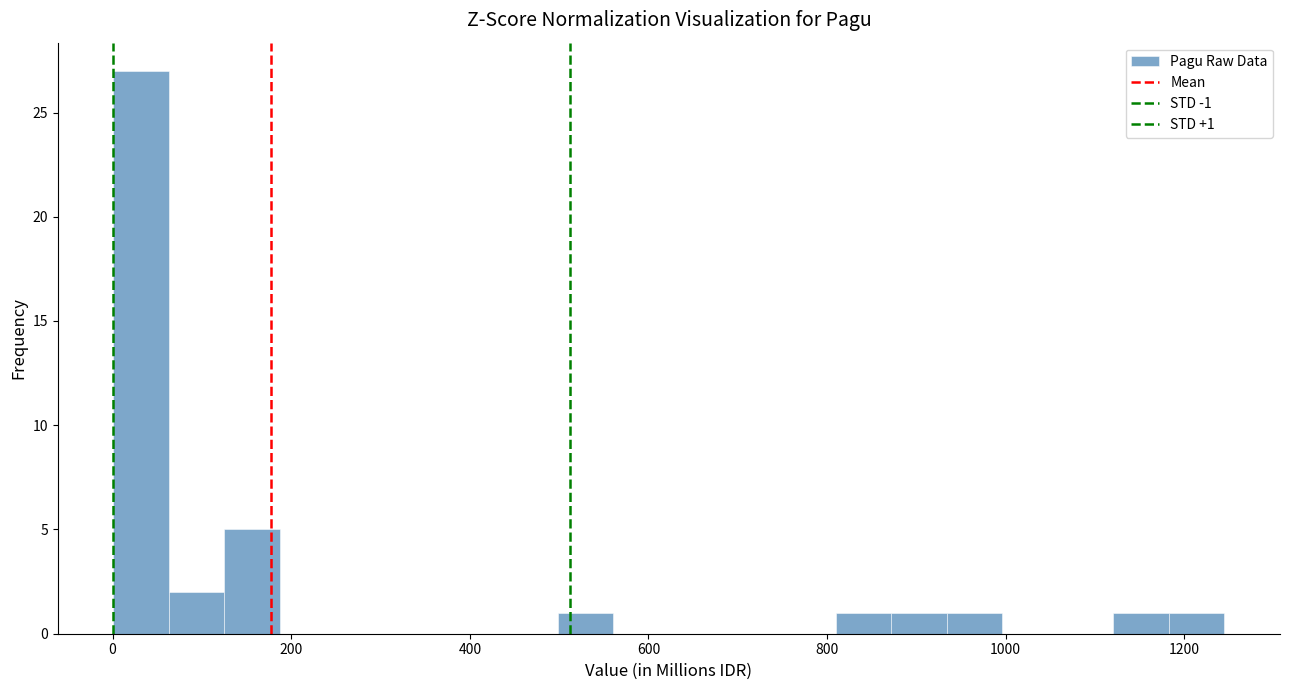

Read against the x-axis, roughly where is the centre of the tallest bar?

40